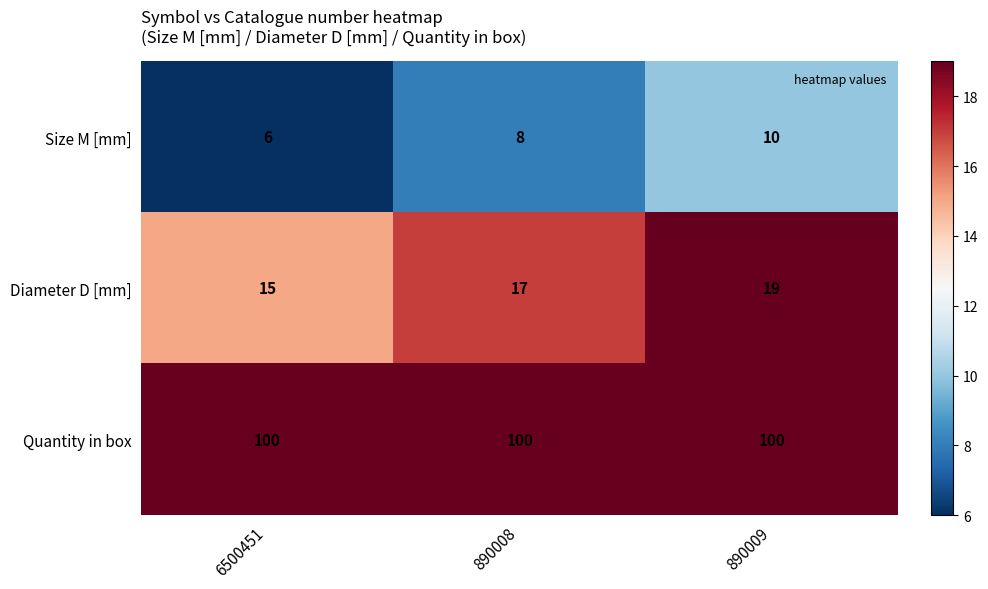

Rank the series by their maximum value, from lowest to highest.

Size M [mm], Diameter D [mm], Quantity in box